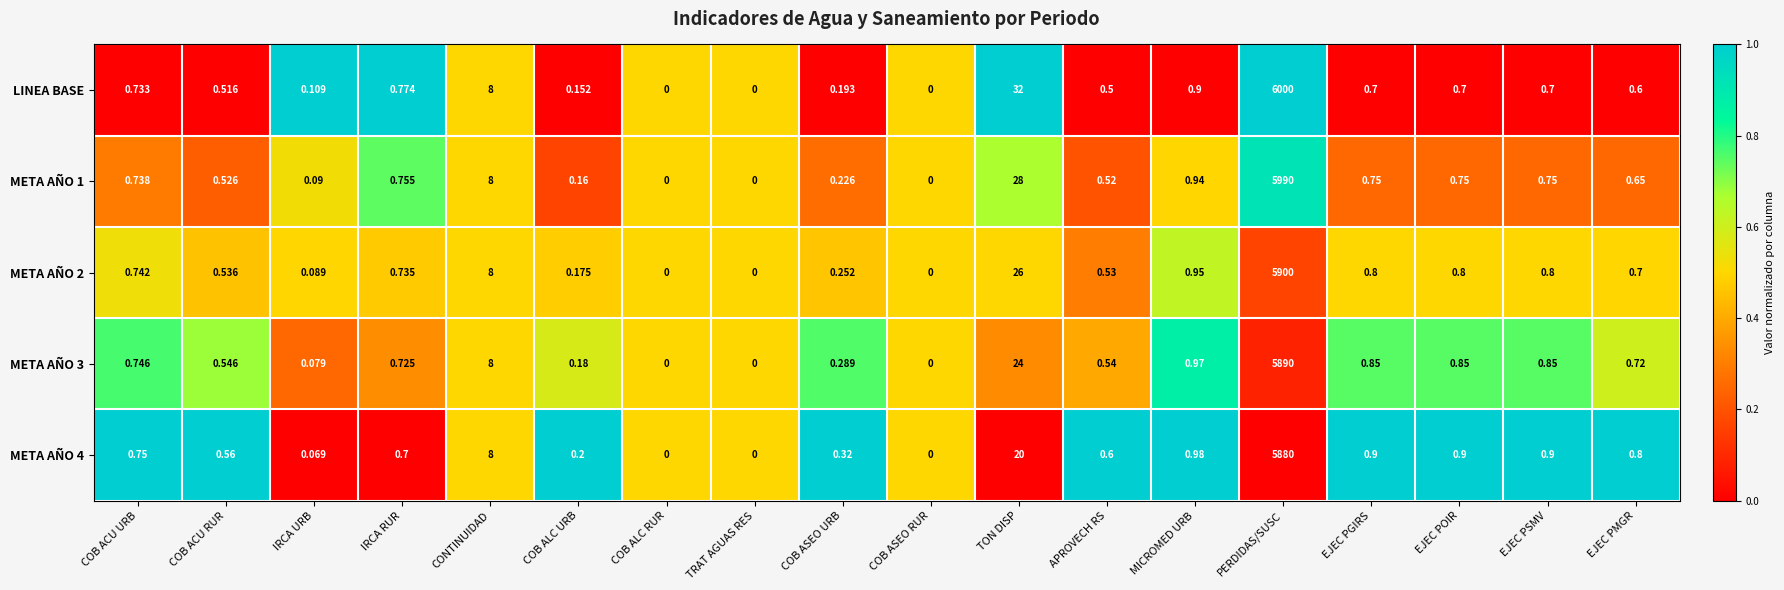

At which category is the sum across all series the highest?

PERDIDAS/SUSC